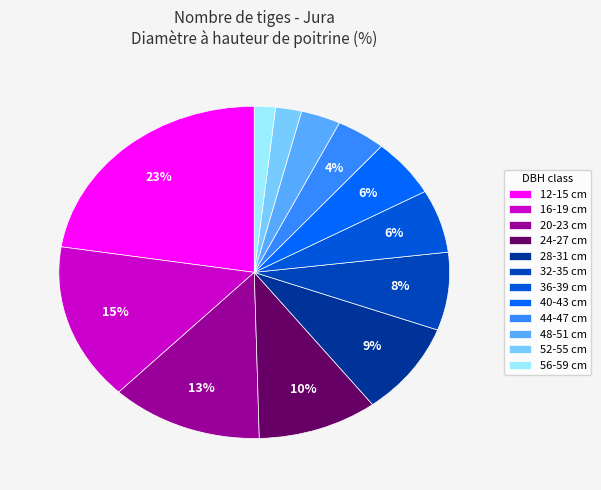

Count the number of slices in the pie.

12